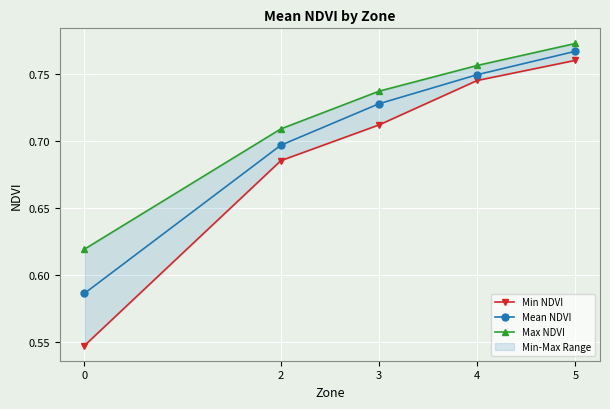

True or false: Min NDVI and Max NDVI cross at least once.

False